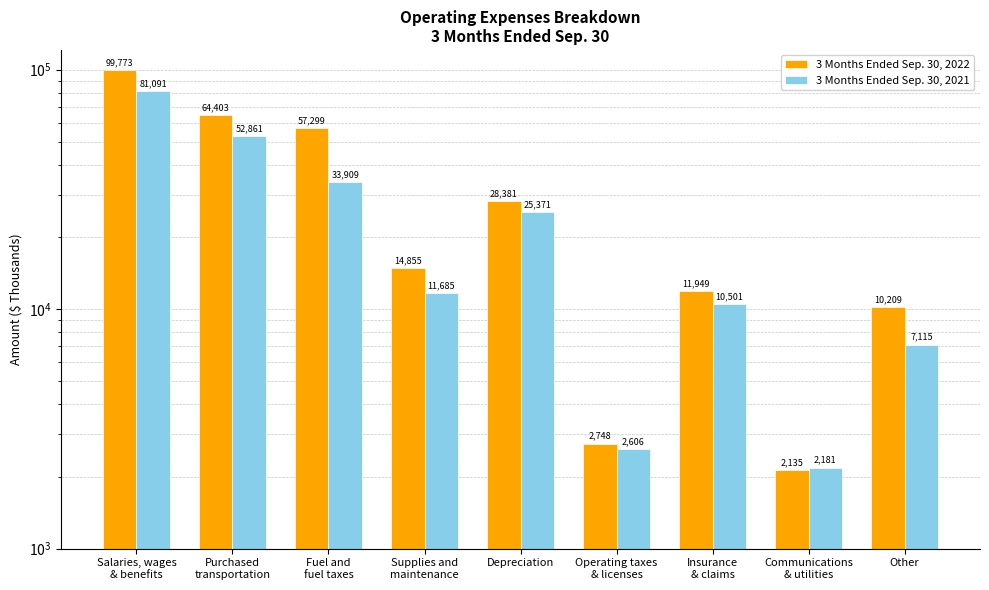

What is the highest value of the 3 Months Ended Sep. 30, 2022 series?

99773